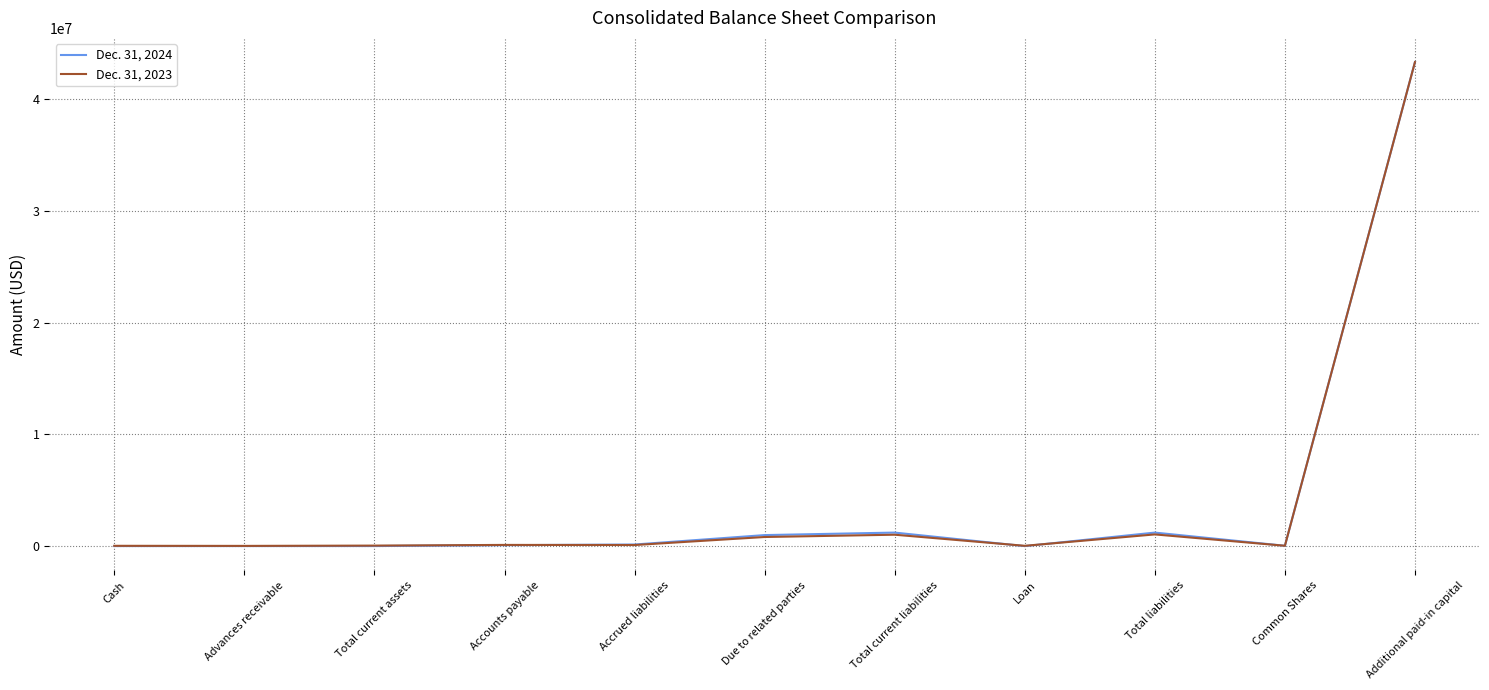

Is the value of Dec. 31, 2024 at Accounts payable greater than the value of Dec. 31, 2023 at Due to related parties?

No